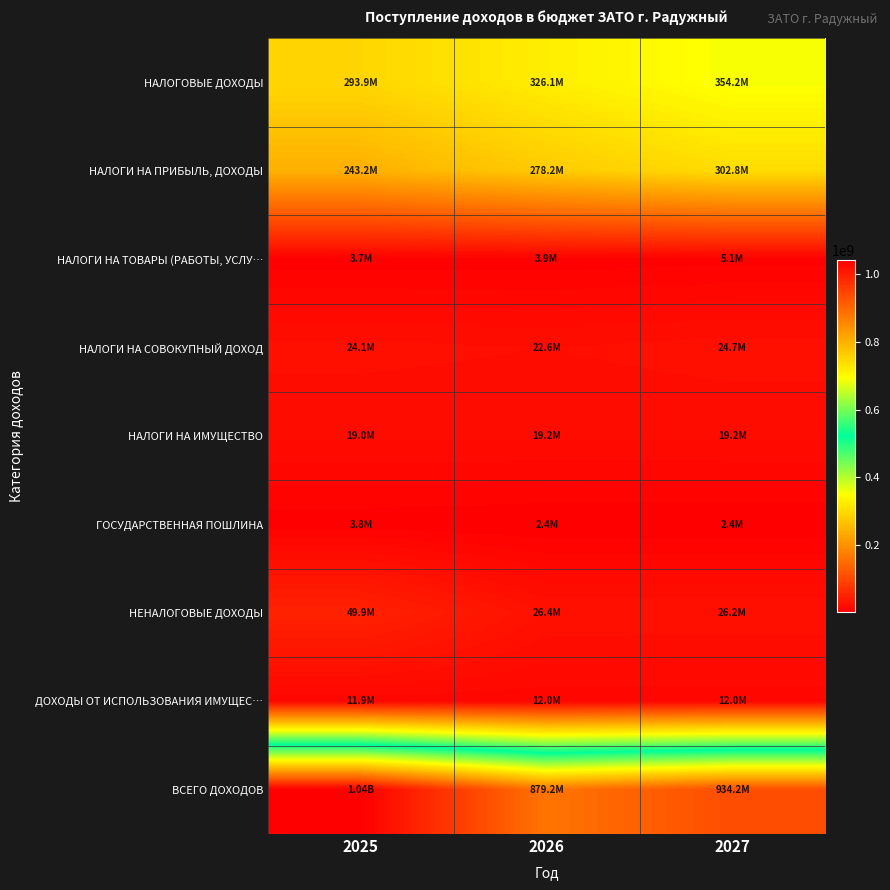

What is the spread (max minus min) of values at 2027?

931769180